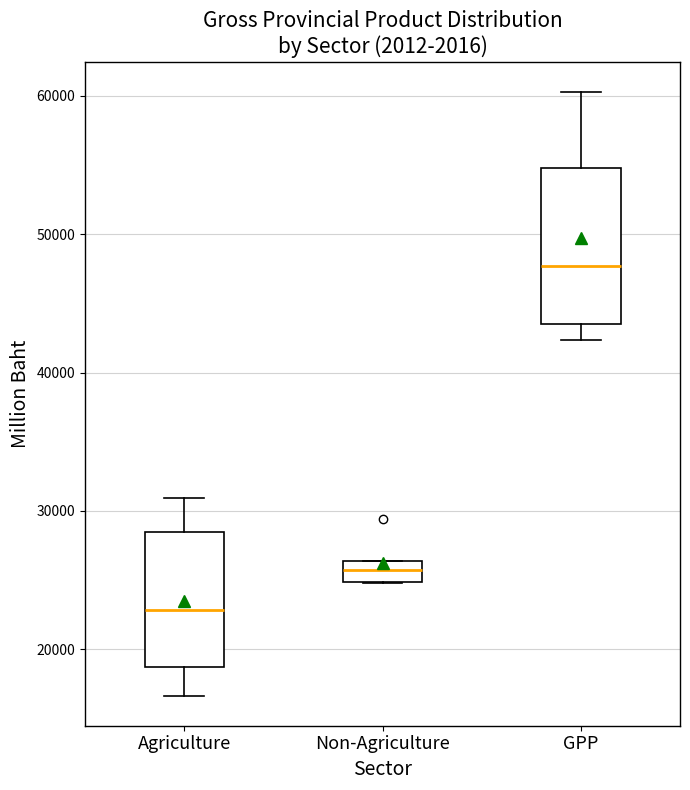

Reading left to right, read every box against the y-axis: the position of its median line, the range the box covers, and the ends of its whiskers. The values are not printed on the chart, so give them approximately, as read against the axis.

Agriculture: median 23000, box 19000 to 28000, whiskers 17000 to 31000
Non-Agriculture: median 26000 (inside the box), box 25000 to 26000, whiskers 25000 to 26000
GPP: median 48000, box 44000 to 55000, whiskers 42000 to 60000